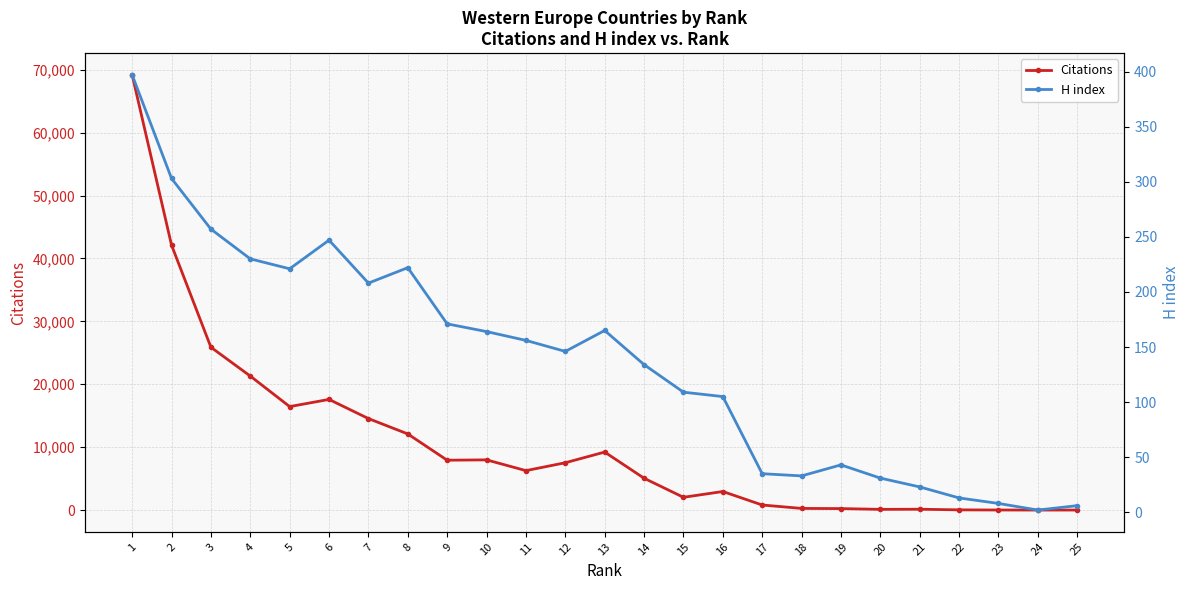

Is the value of Citations at 19 greater than the value of H index at 3?

No